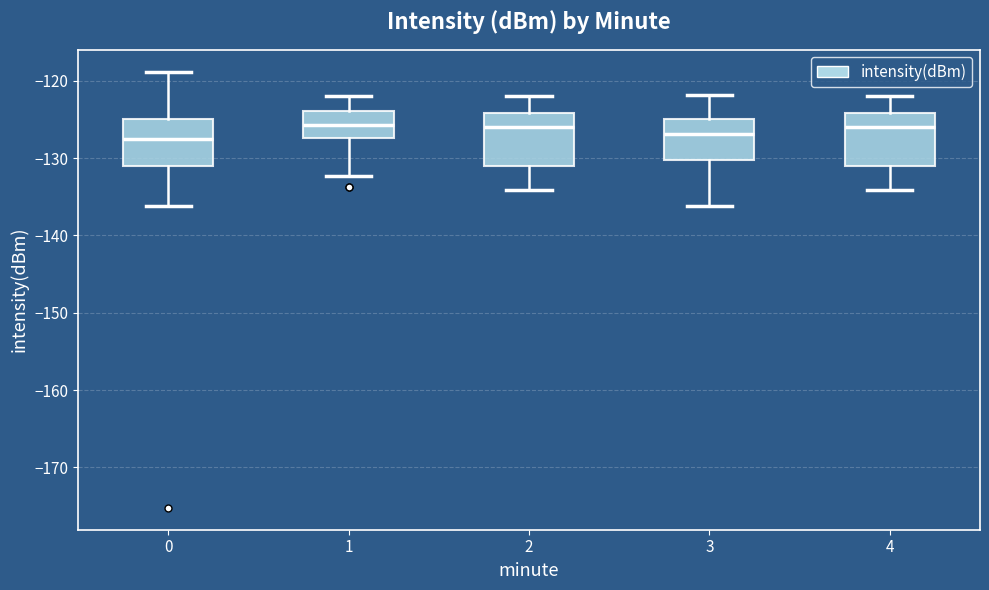

Reading left to right, transcribe this box plot: for each box, give where its median line is, the range the box spans, and where its two whiskers end, as read against the y-axis. The values are not printed on the chart, so give them approximately, as read against the axis.

0: median -127, box -131 to -125, whiskers -136 to -119
1: median -126, box -127 to -124, whiskers -132 to -122
2: median -126, box -131 to -124, whiskers -134 to -122
3: median -127, box -130 to -125, whiskers -136 to -122
4: median -126, box -131 to -124, whiskers -134 to -122